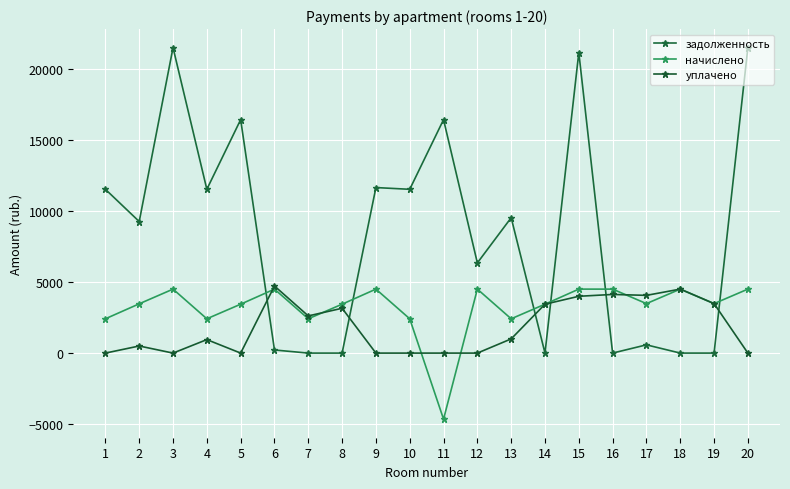

List the series in order of their peak value, highest first.

задолженность, уплачено, начислено